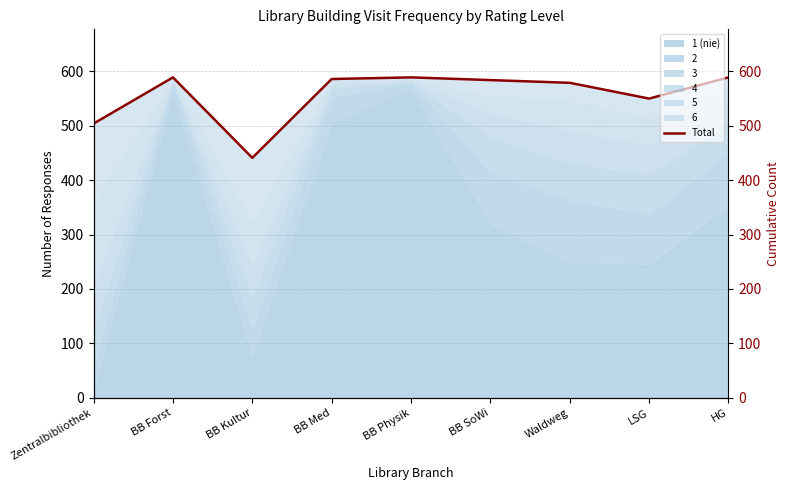

What is the sum of all values?

5011